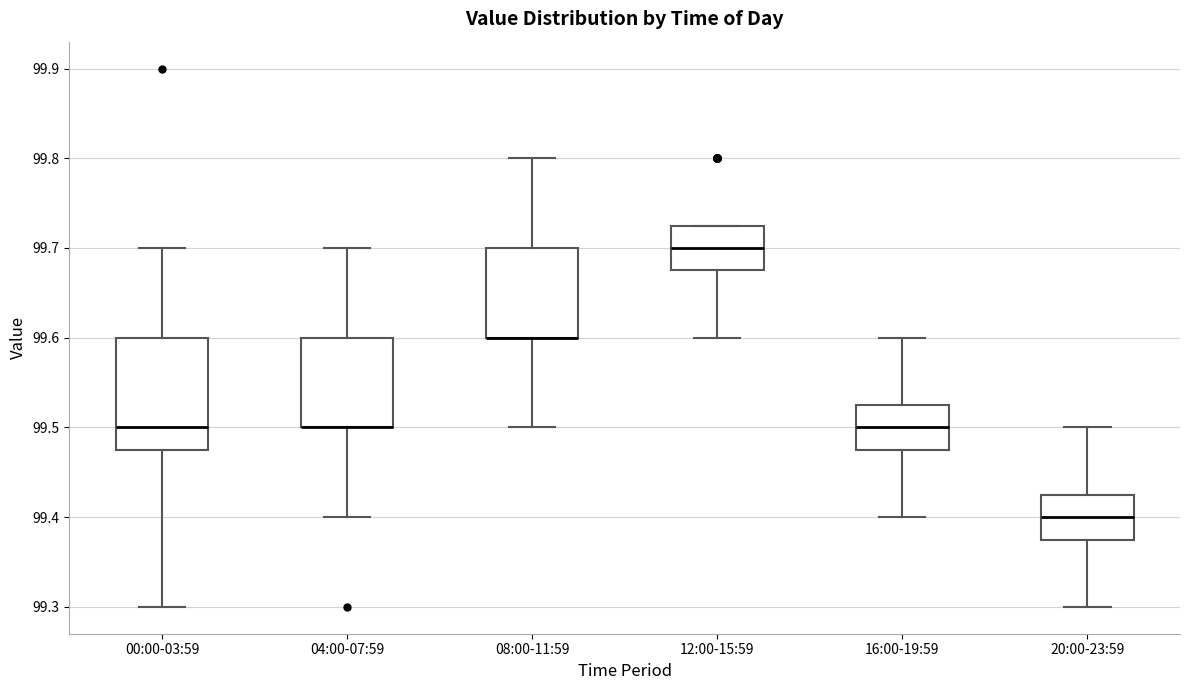

Where is the lower edge of the box for 08:00-11:59 on the y-axis? The values are not printed on the chart, so give them approximately, as read against the axis.

99.60